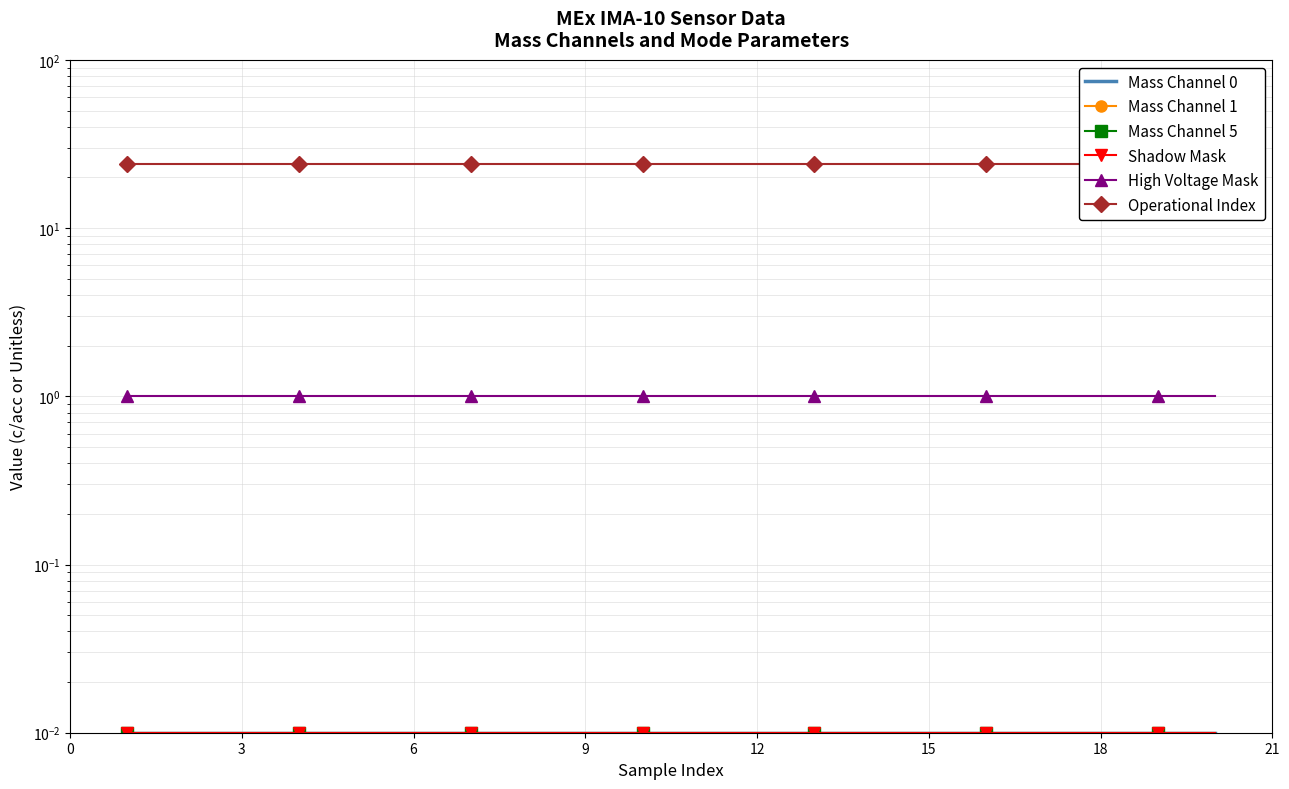

True or false: Mass Channel 5 and Operational Index intersect in this chart.

False